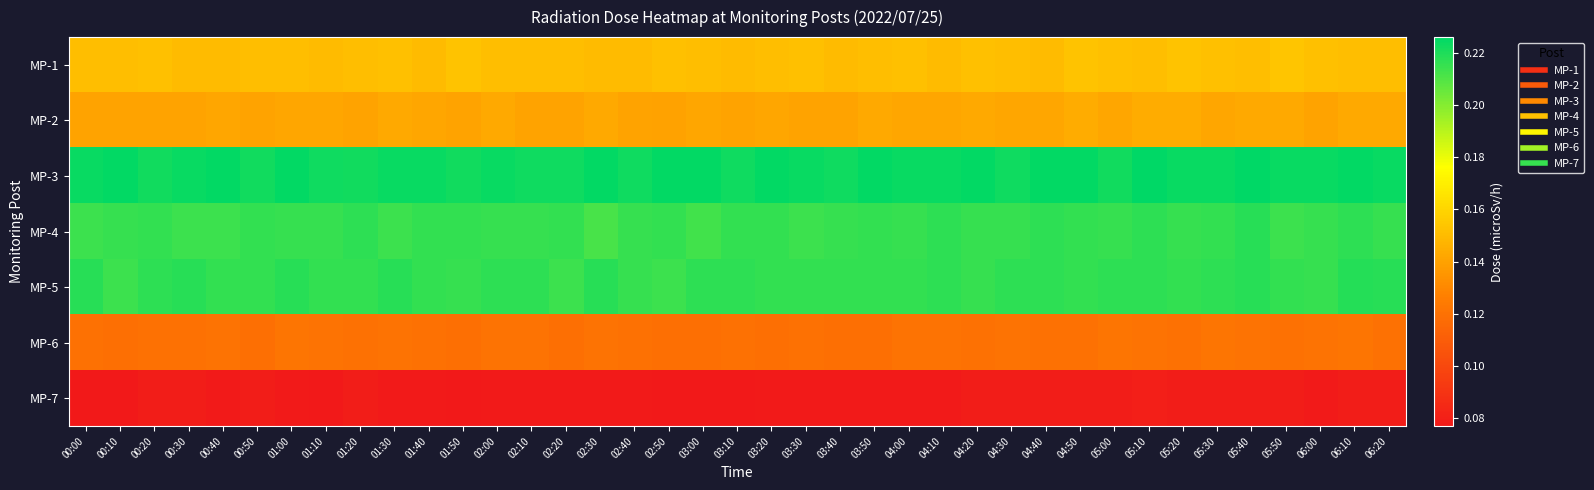

How many series are shown in this chart?

7